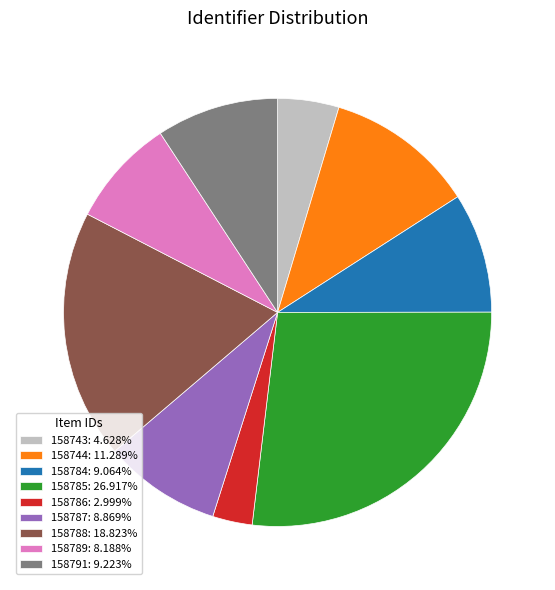

Is 158785 the majority of the pie?

No